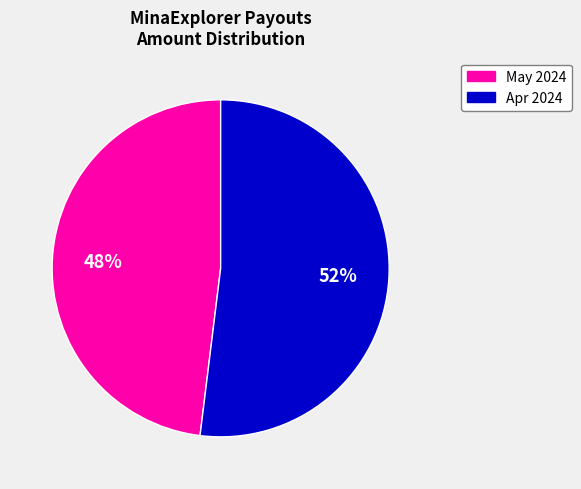

Does Apr 2024 account for over 50% of the chart?

Yes